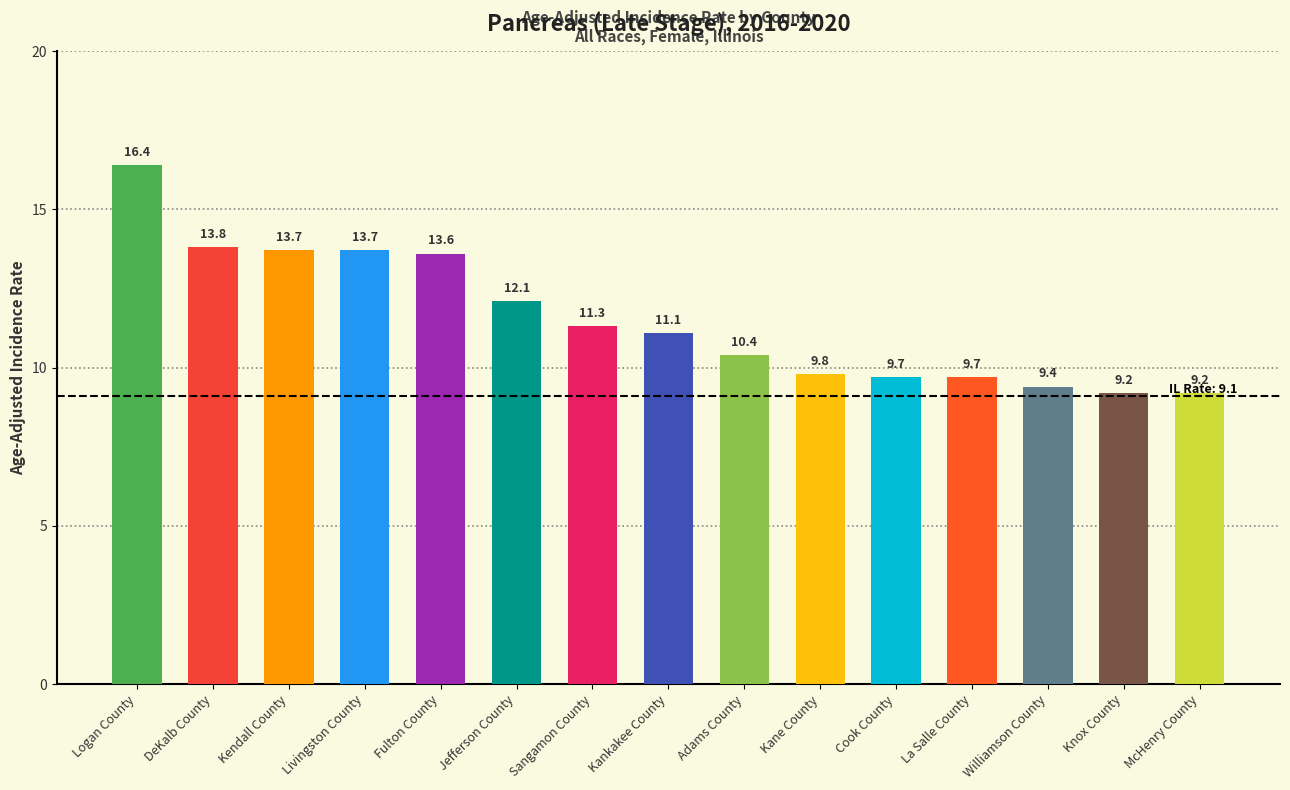

At which label is the value closest to 12?

Jefferson County